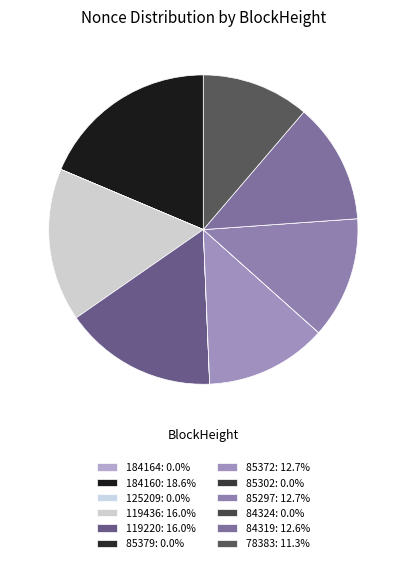

The 84319 slice represents 27% of the pie. True or false?

False